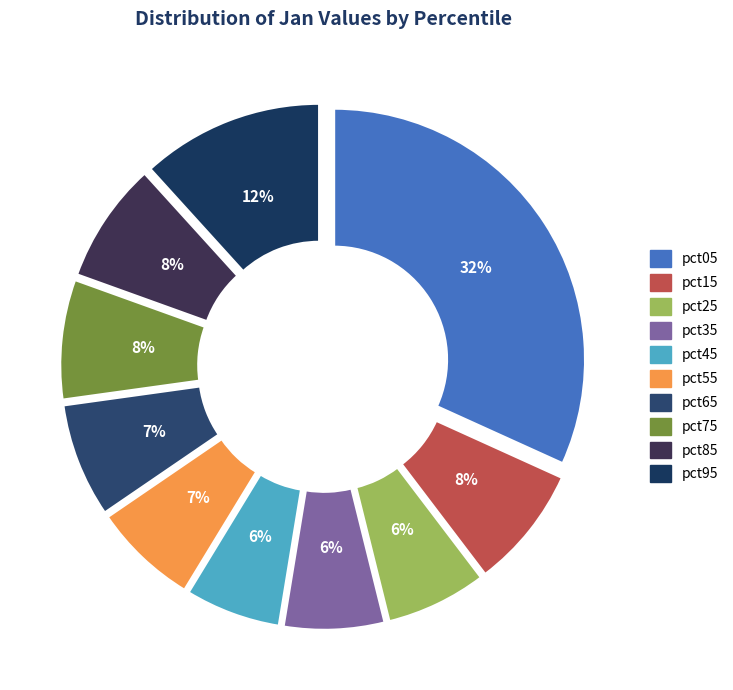

Which has a higher value, pct35 or pct95?

pct95